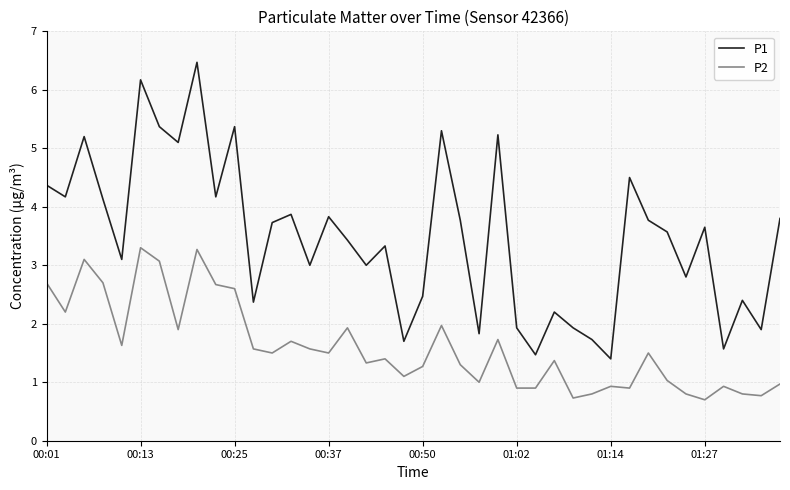

What is the highest value of the P2 series?

3.3